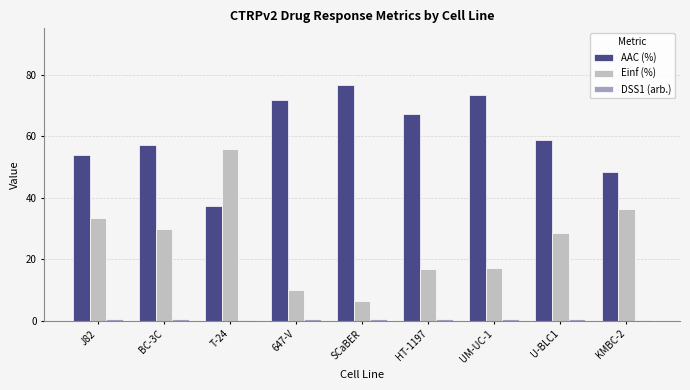

Is it true that Einf (%) equals 21.1 at T-24?

False